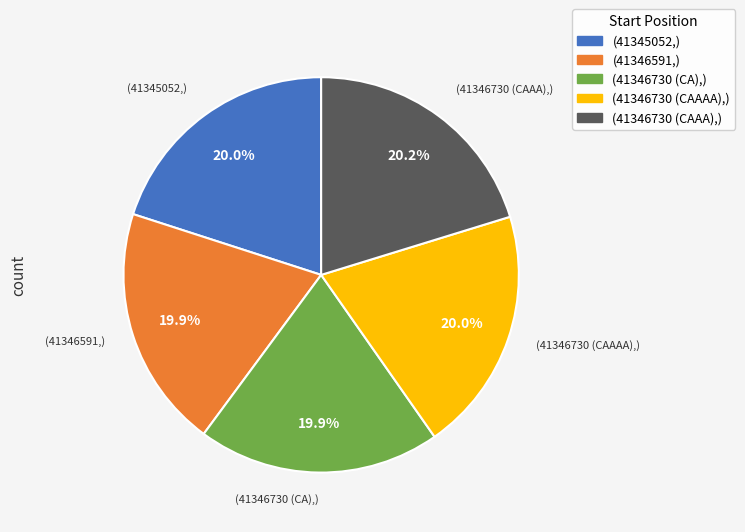

Is there any slice that represents more than half of the pie?

No